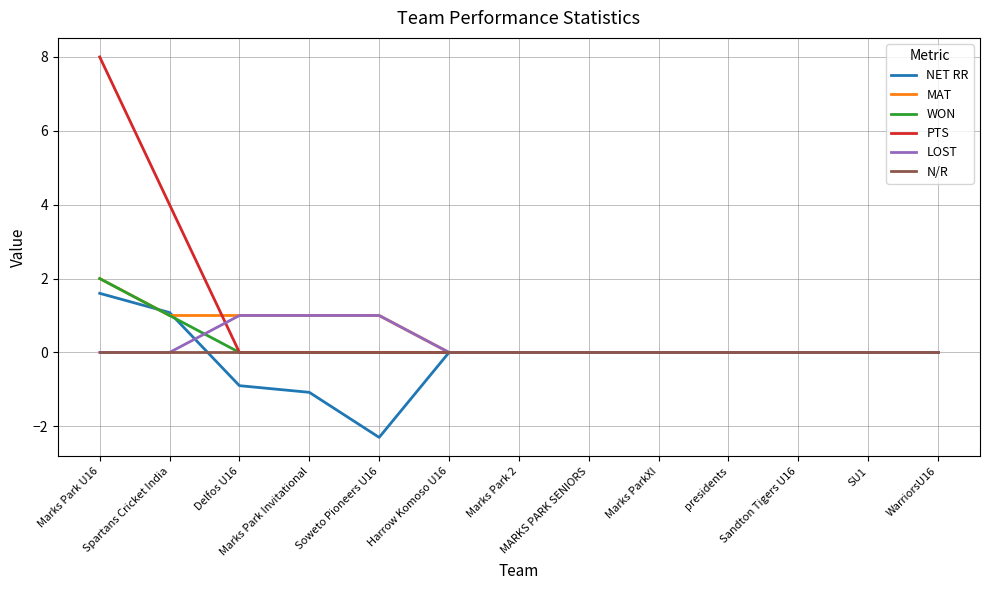

Which label corresponds to the largest value in the chart?

Marks Park U16